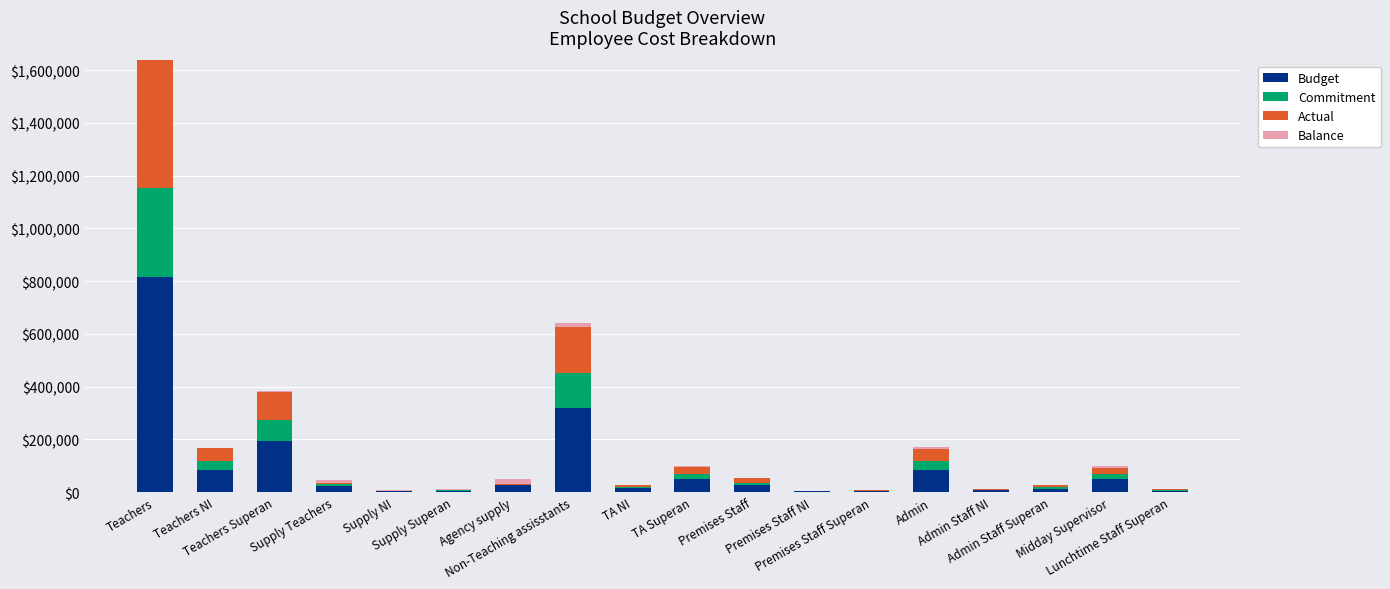

What are all the series names shown in the legend?

Budget, Commitment, Actual, Balance